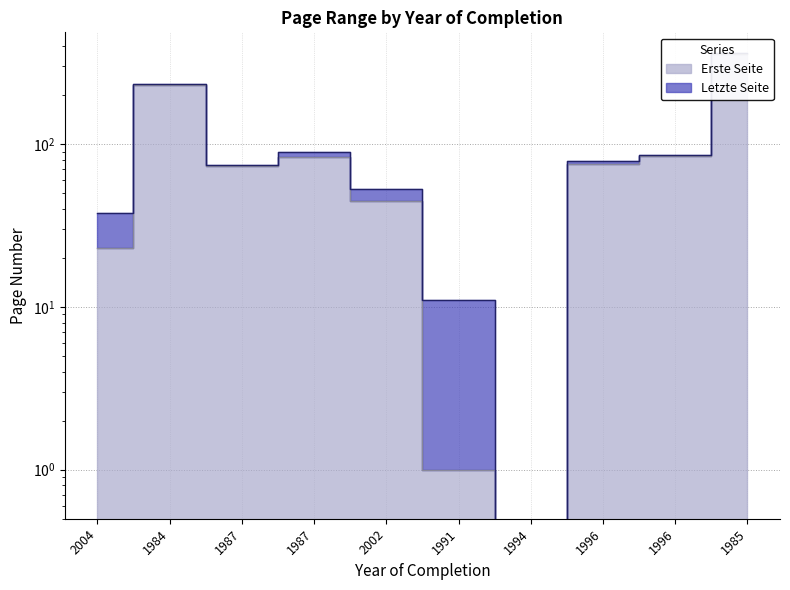

What is the label of the 3rd point from the left?

1987